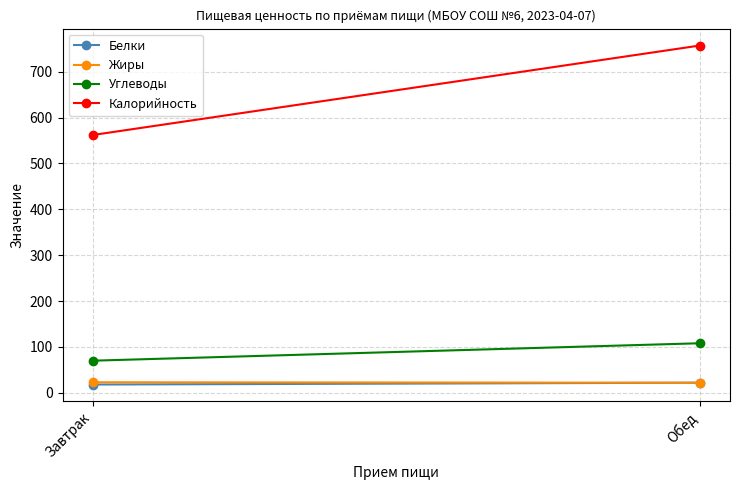

At Обед, list the series in order from smallest to largest.

Белки, Жиры, Углеводы, Калорийность